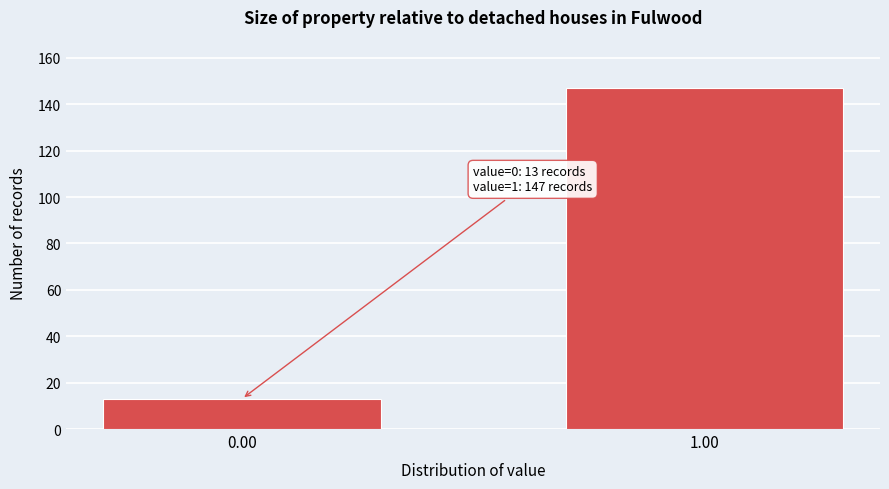

Reading right to left, what are all the values shown in this chart?

1.00=147	0.00=13